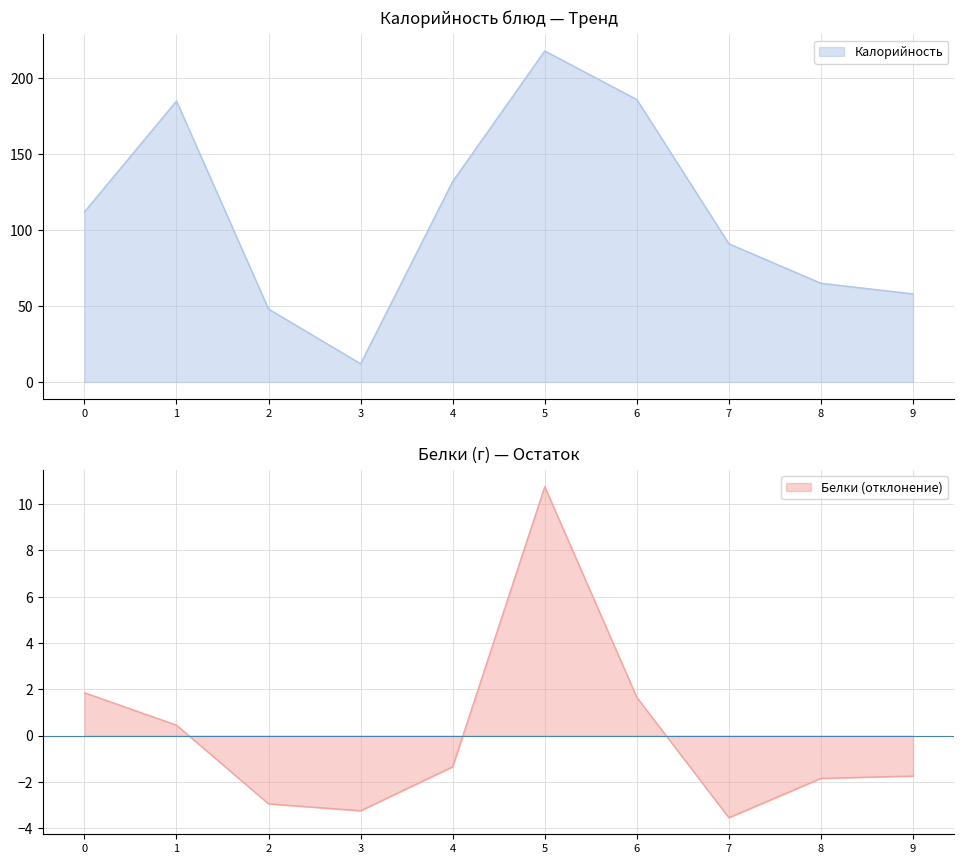

The Белки (отклонение) series shows -3.0 at 2. True or false?

True